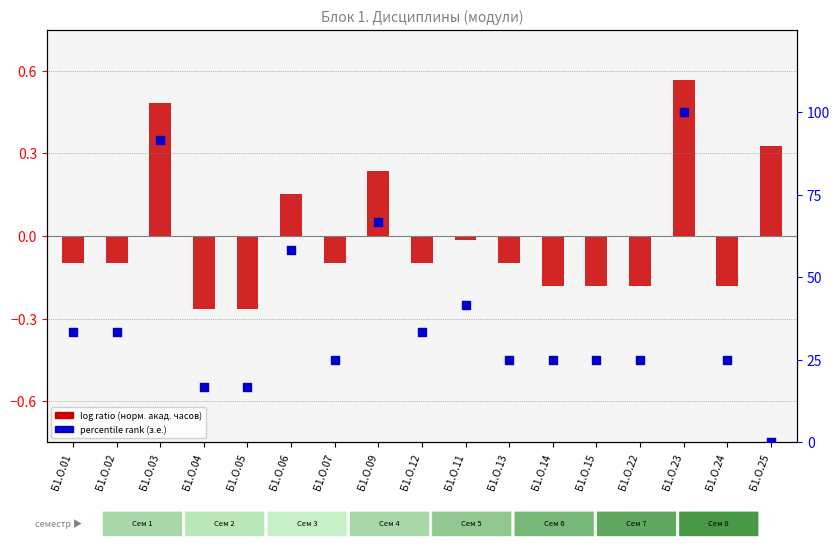

Is the value of log ratio (norm. акад. часов) at Б1.О.25 greater than the value of percentile rank (з.е.) at Б1.О.25?

Yes